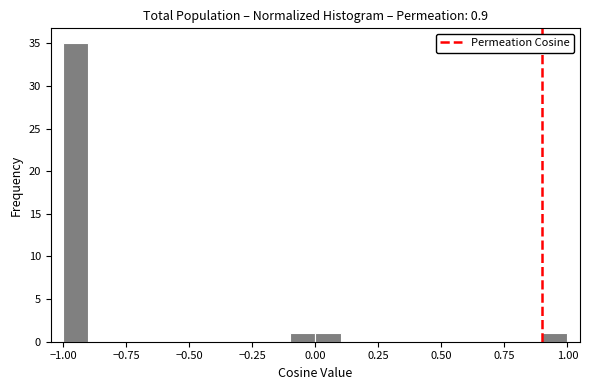

Around what value on the x-axis is the tallest bar? Give the approximate position of its centre, as read against the axis.

-0.95